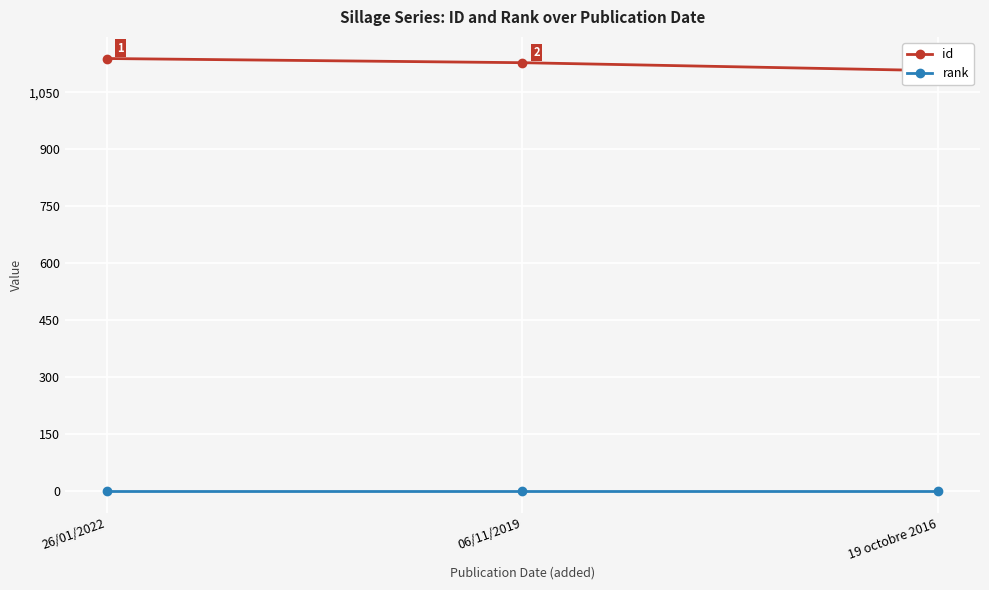

Which series has the largest total across all categories?

id